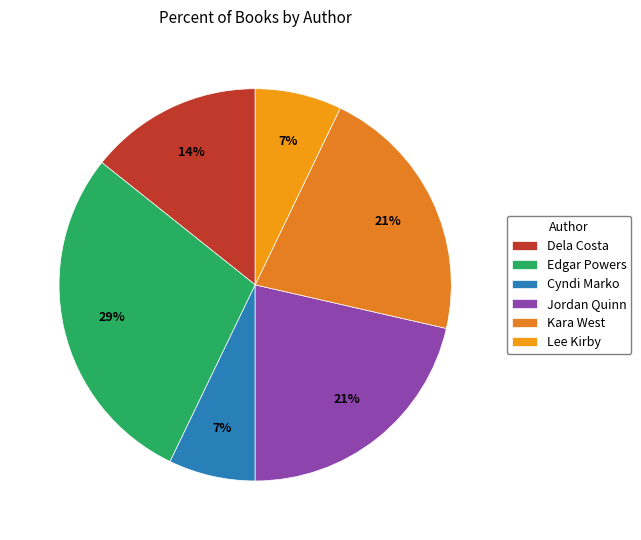

Is the sum of Edgar Powers and Kara West greater than half?

No